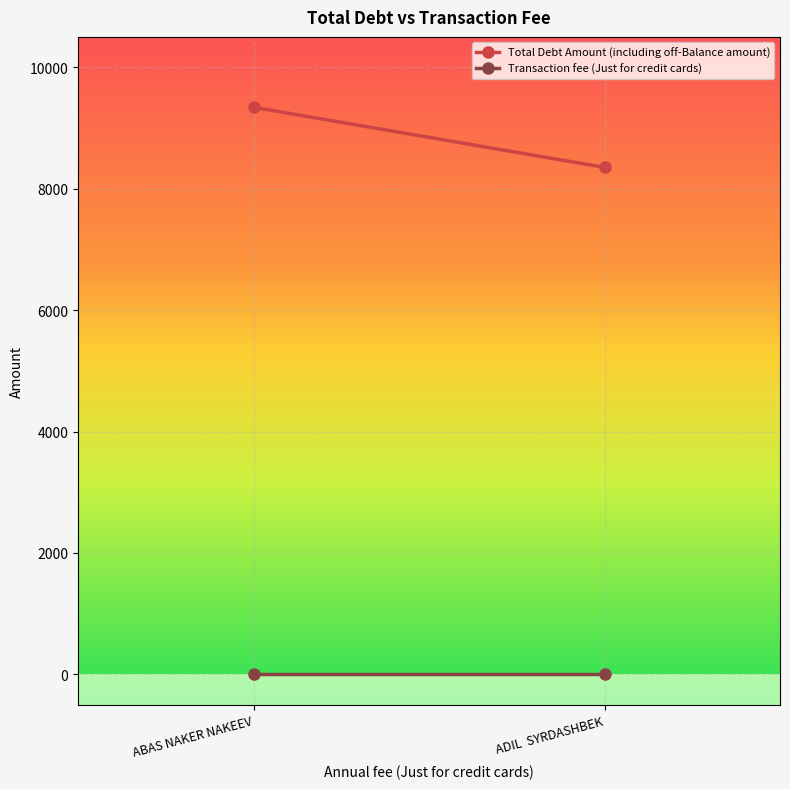

What position from the left is ADIL  SYRDASHBEK?

2